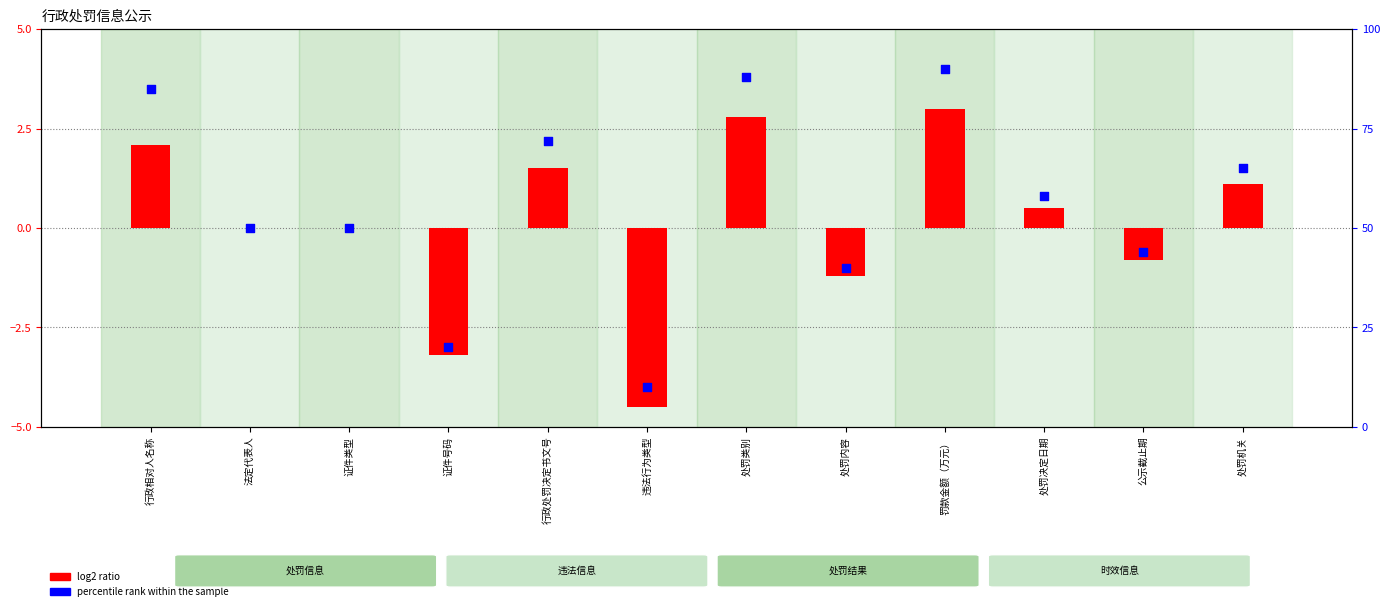

What is the total value across all series at 公示截止期?

43.2